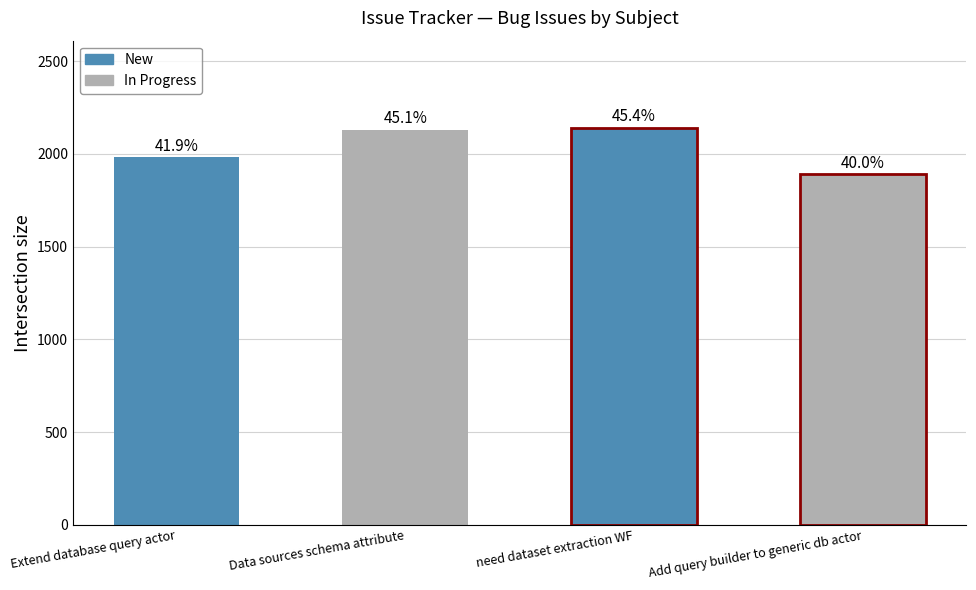

What is the change in value from Extend database query actor to need dataset extraction WF?

+159